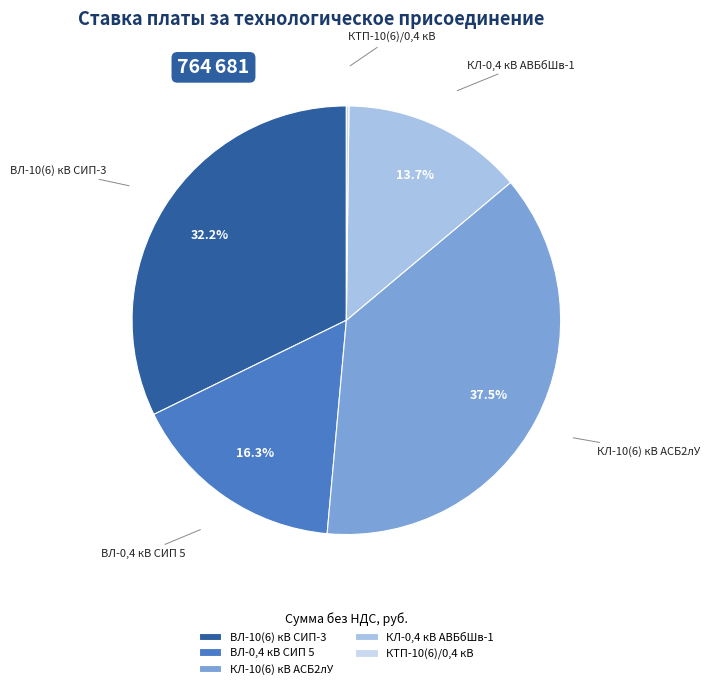

To the nearest percent, what is the average slice percentage?

20%